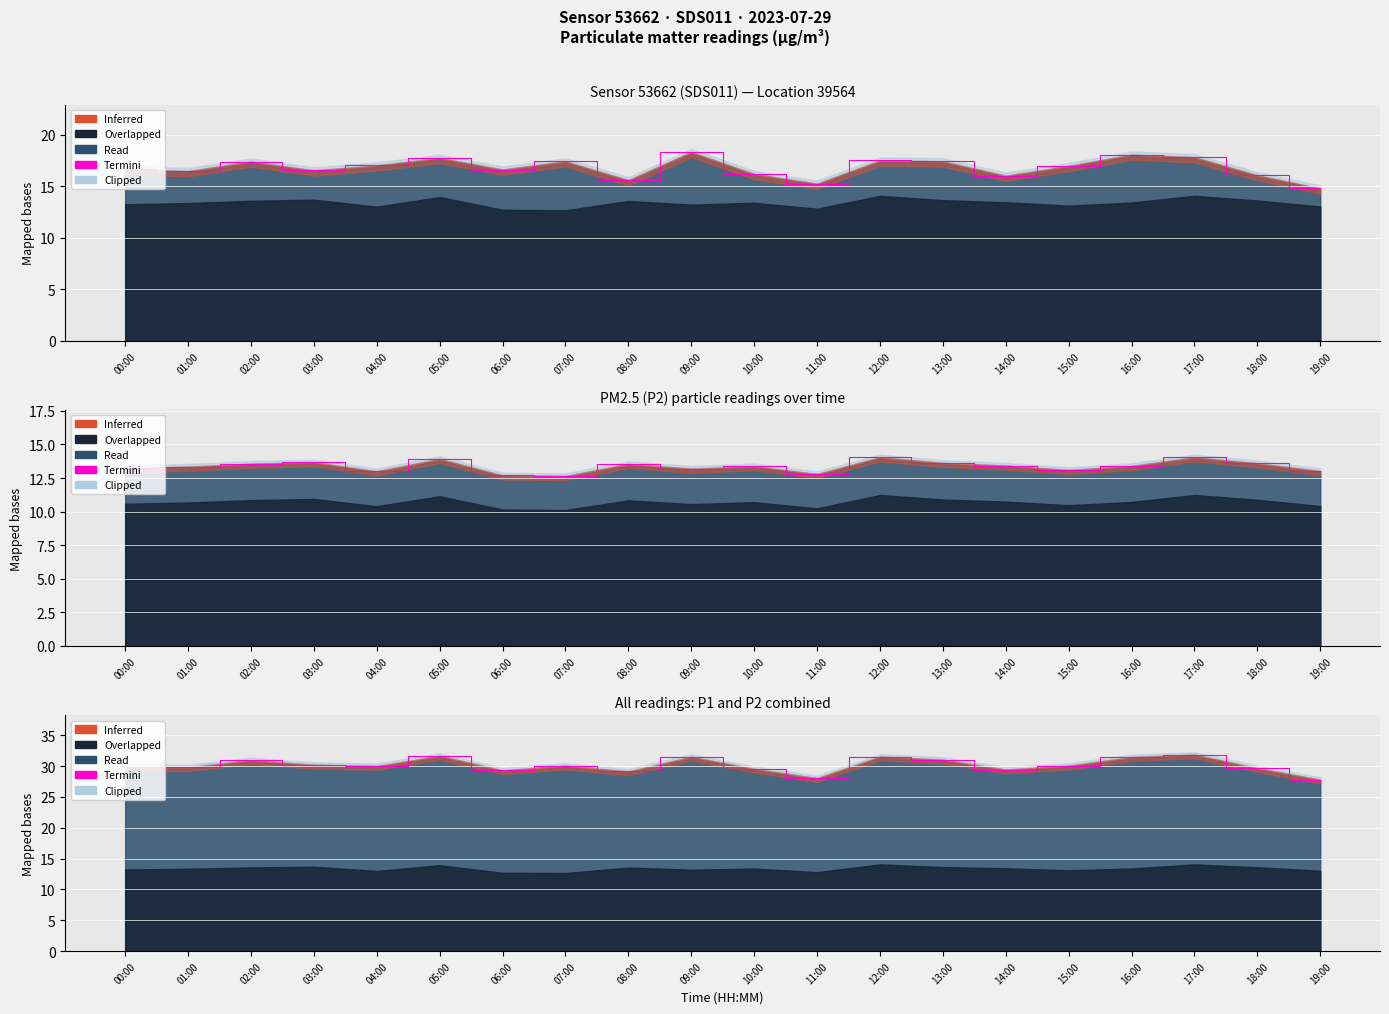

Approximately how many times larger is the value at 17:00 compared to 07:00?

1.1